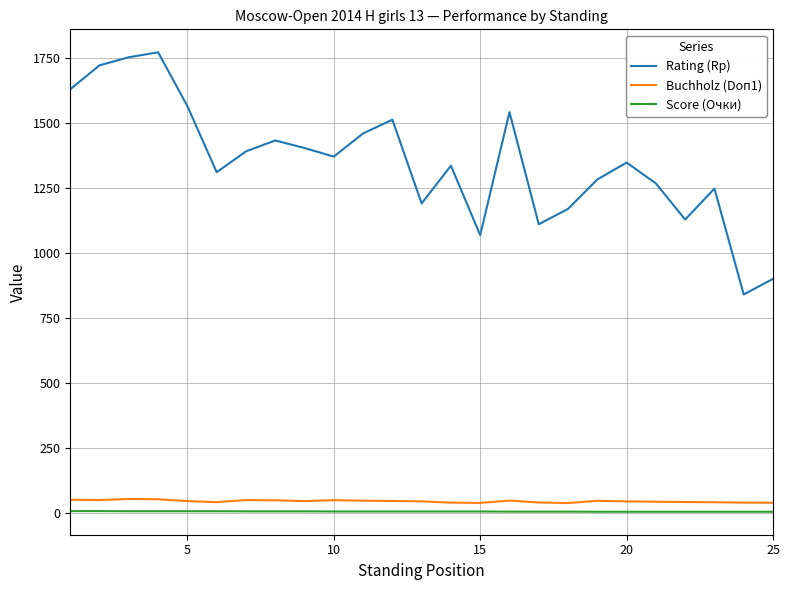

True or false: Rating (Rp) and Buchholz (Doп1) cross at least once.

False